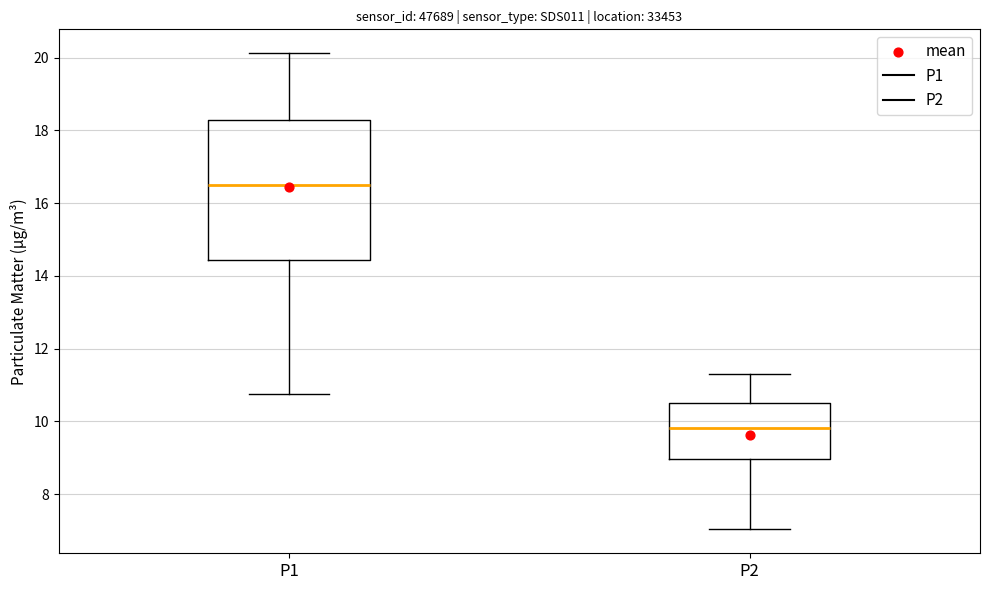

Where does the upper whisker of the box for P1 end on the y-axis? The values are not printed on the chart, so give them approximately, as read against the axis.

20.2